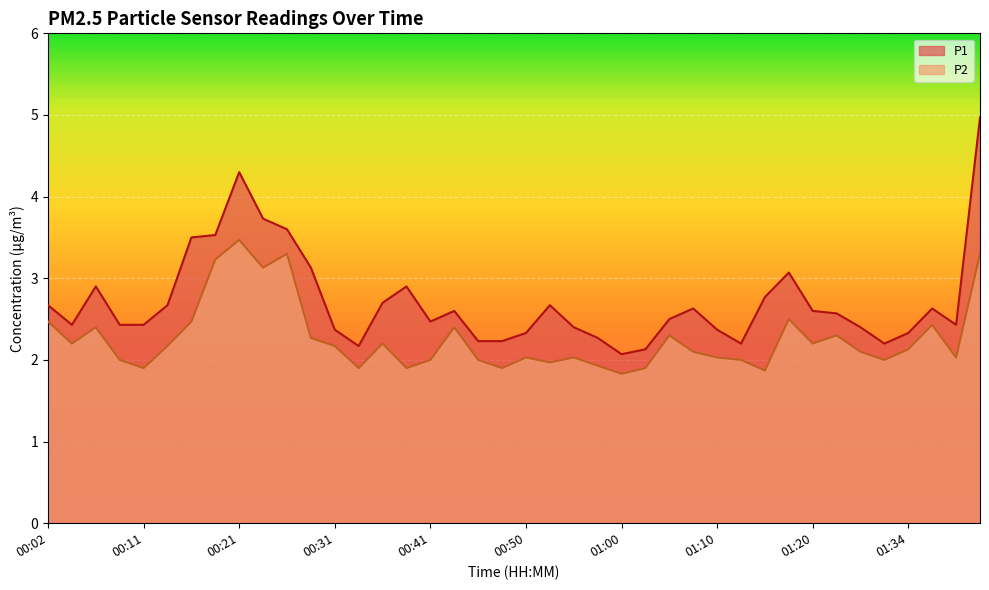

Reading left to right, what are all the values shown in this chart?

P1: 2.7	2.4	2.9	2.4	2.4	2.7	3.5	3.5	4.3	3.7	3.6	3.1	2.4	2.2	2.7	2.9	2.5	2.6	2.2	2.2	2.3	2.7	2.4	2.3	2.1	2.1	2.5	2.6	2.4	2.2	2.8	3.1	2.6	2.6	2.4	2.2	2.3	2.6	2.4	5.0
P2: 2.5	2.2	2.4	2.0	1.9	2.2	2.5	3.2	3.5	3.1	3.3	2.3	2.2	1.9	2.2	1.9	2.0	2.4	2.0	1.9	2.0	2.0	2.0	1.9	1.8	1.9	2.3	2.1	2.0	2.0	1.9	2.5	2.2	2.3	2.1	2.0	2.1	2.4	2.0	3.3